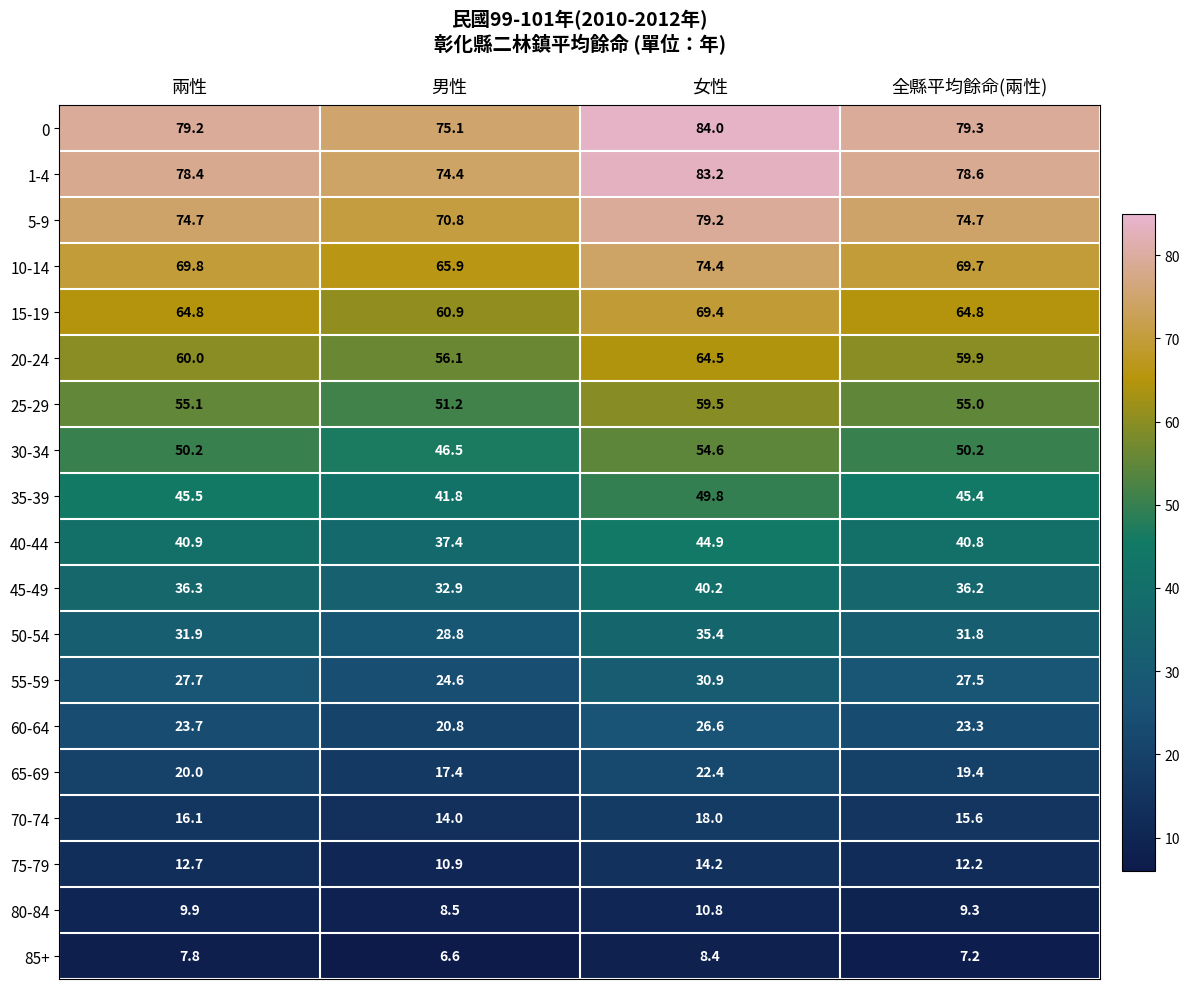

List the series in order of their peak value, highest first.

0, 1-4, 5-9, 10-14, 15-19, 20-24, 25-29, 30-34, 35-39, 40-44, 45-49, 50-54, 55-59, 60-64, 65-69, 70-74, 75-79, 80-84, 85+